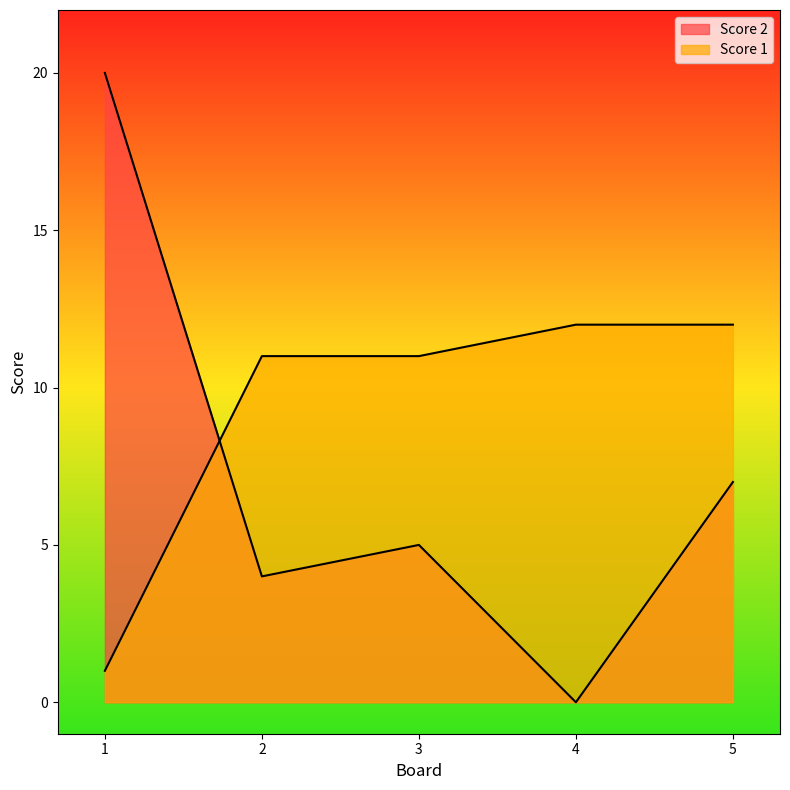

Which category has the highest value across all series?

1